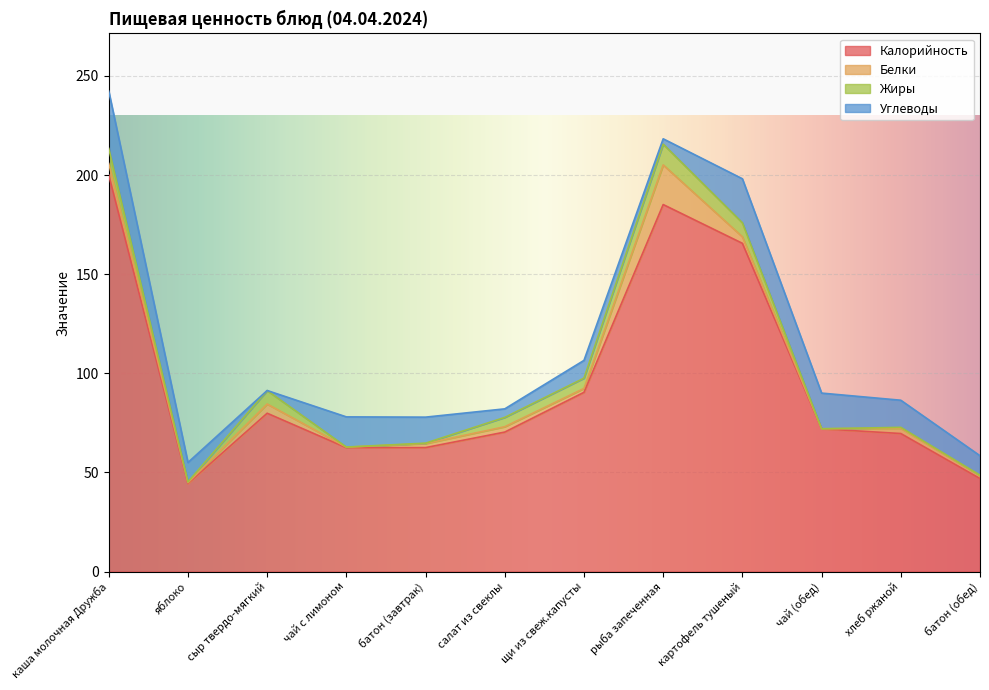

The value of Углеводы at яблоко is 9.8. True or false?

True